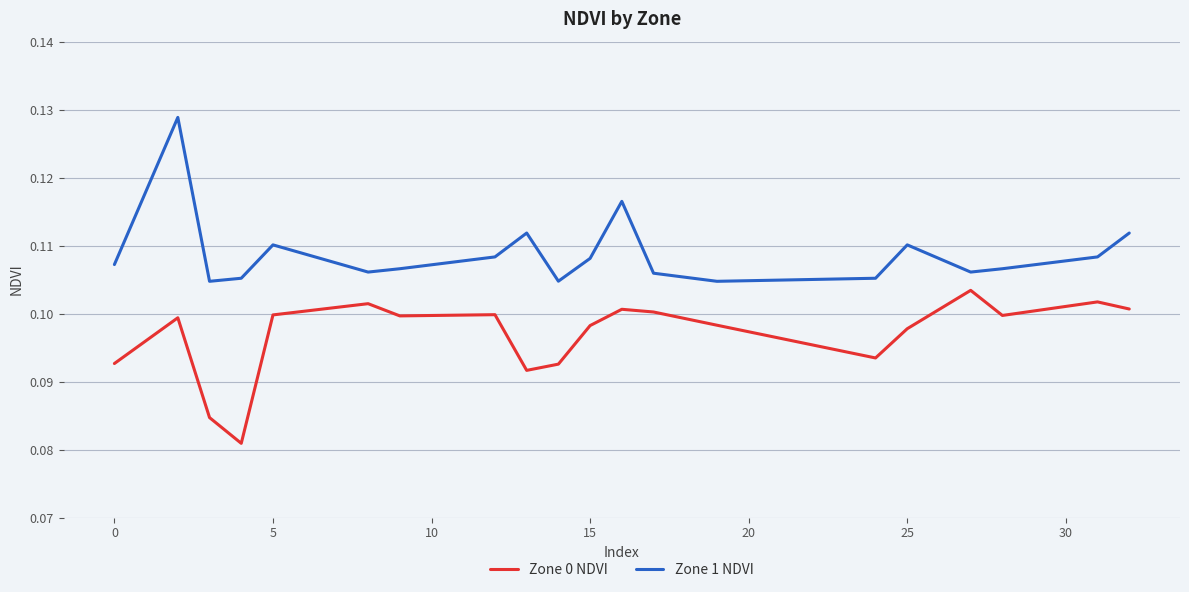

True or false: Zone 1 NDVI and Zone 0 NDVI intersect in this chart.

False